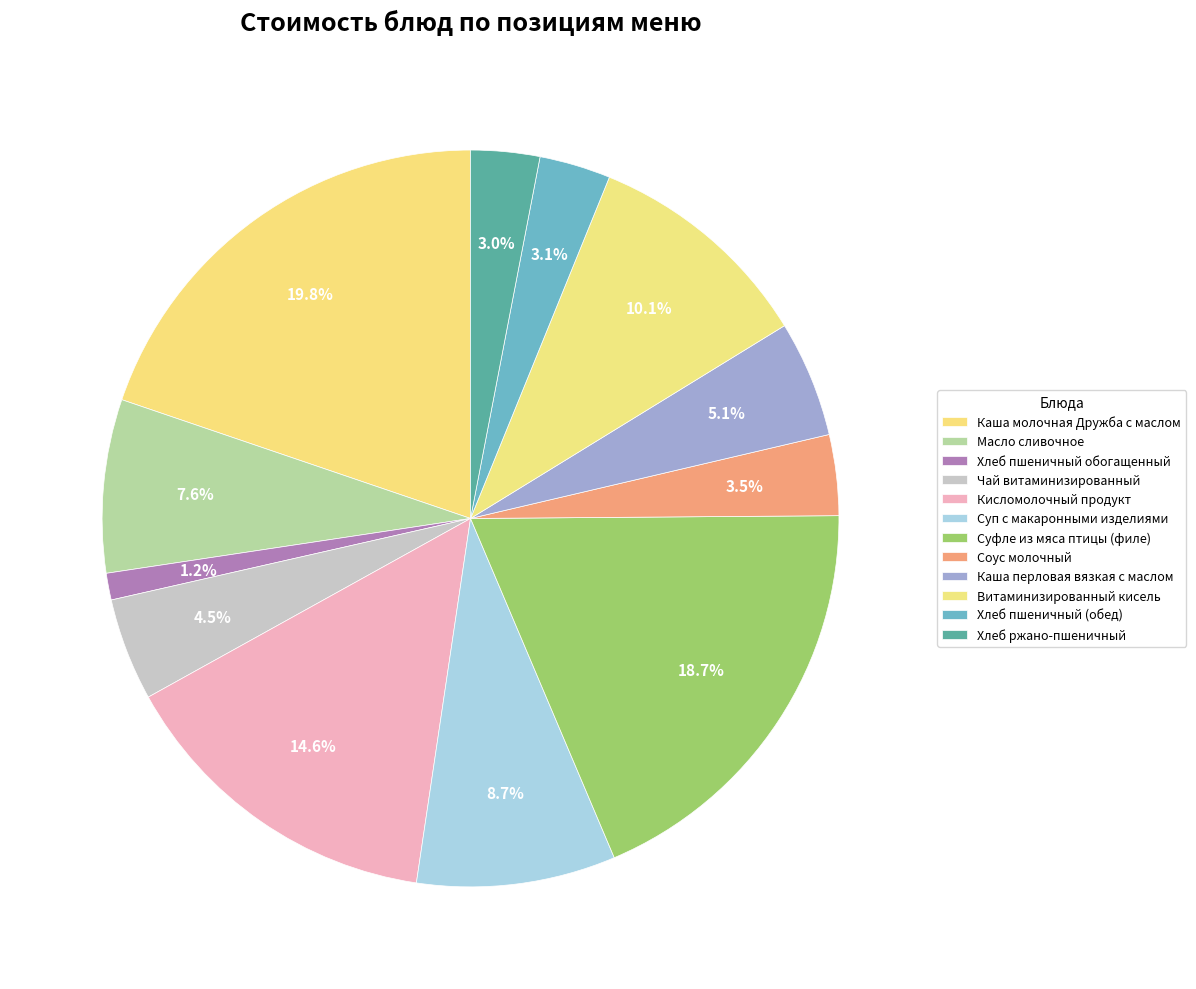

How many segments does this pie chart have?

12